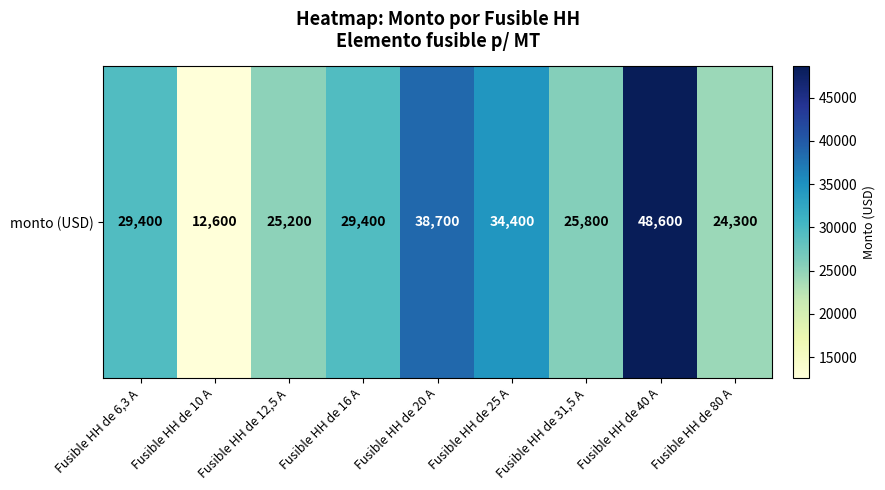

What is the sum of all values?

268400